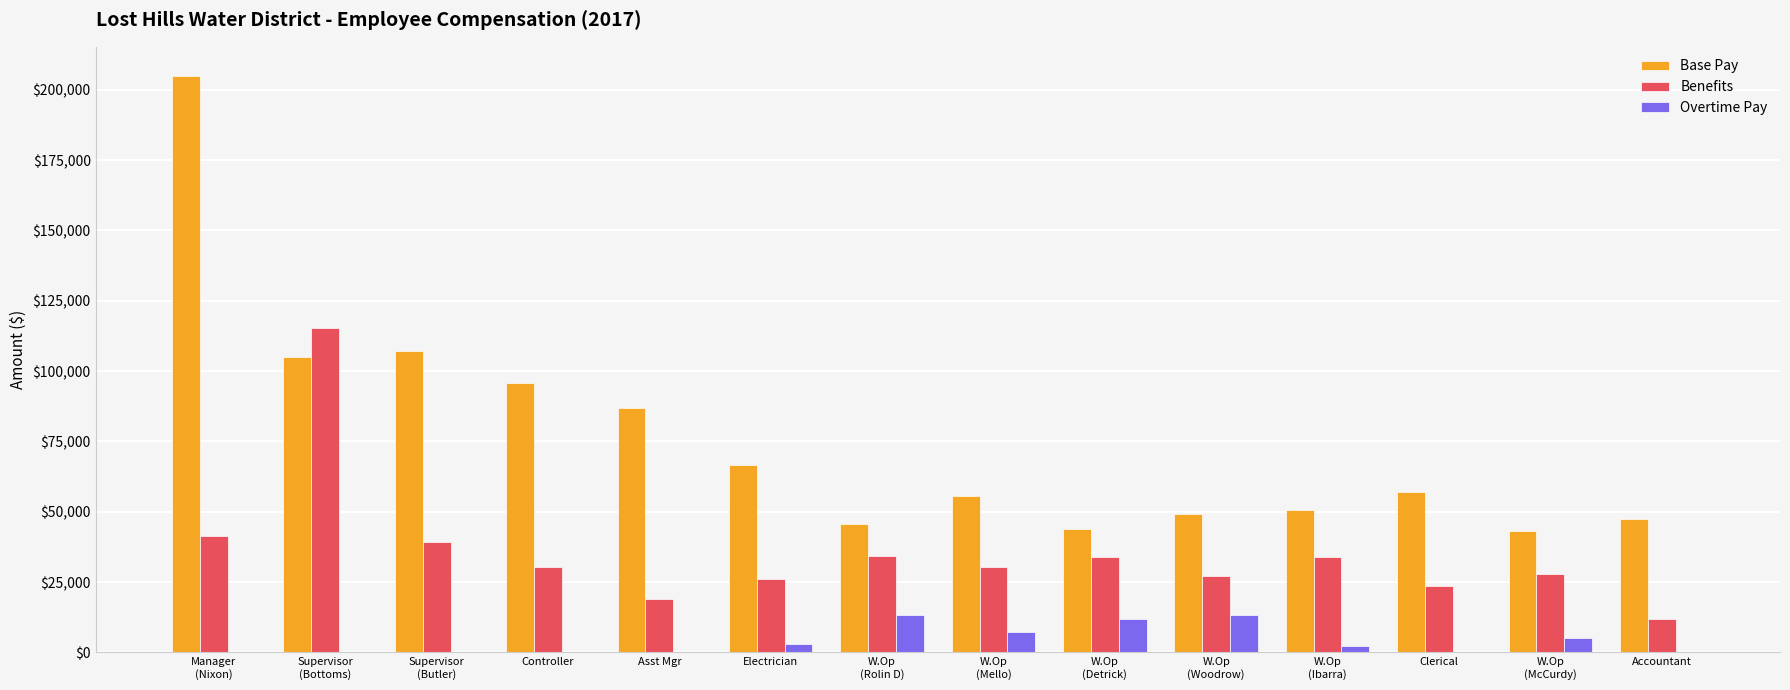

What is the highest value of the Base Pay series?

205000